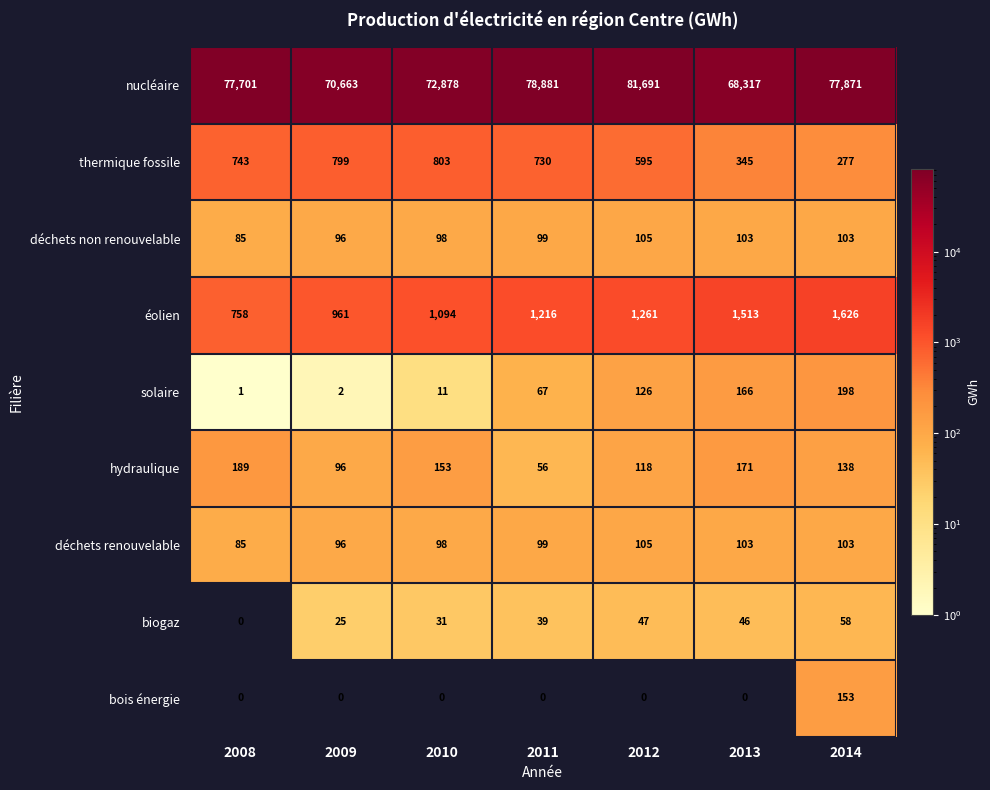

What is the difference between the hydraulique values at 2008 and 2011?

133